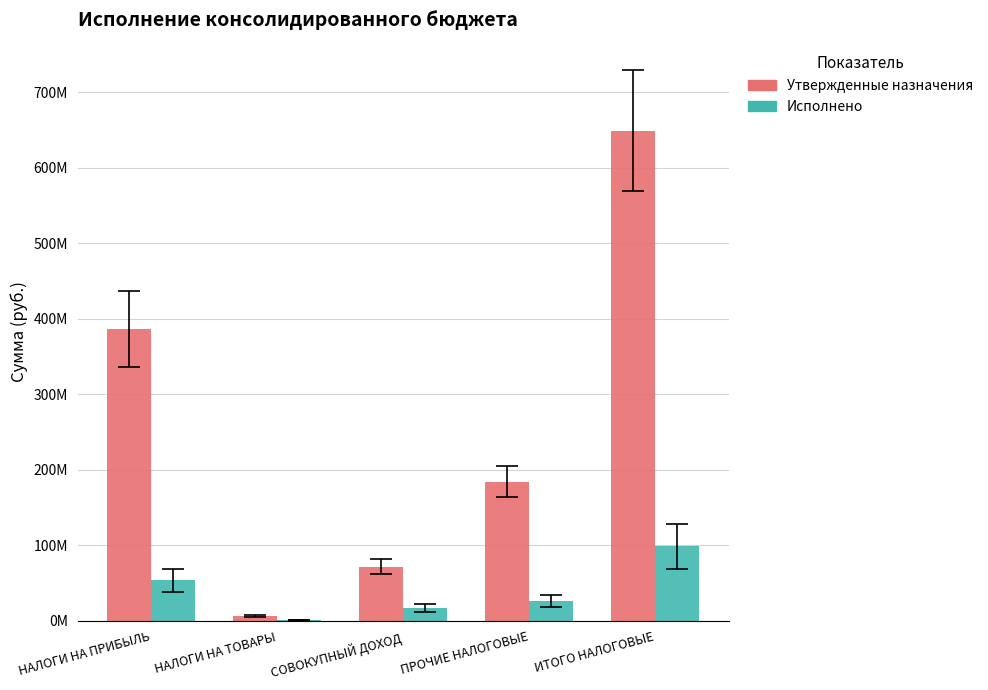

What are all the series names shown in the legend?

Утвержденные назначения, Исполнено